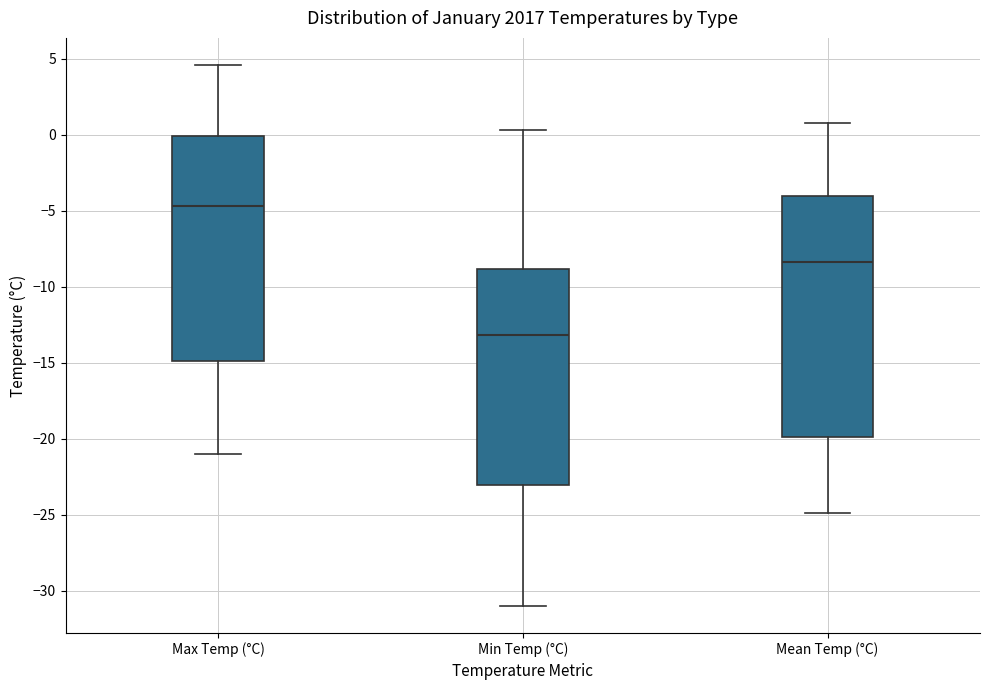

Where is the lower edge of the box for Mean Temp (°C) on the y-axis? The values are not printed on the chart, so give them approximately, as read against the axis.

-20.0